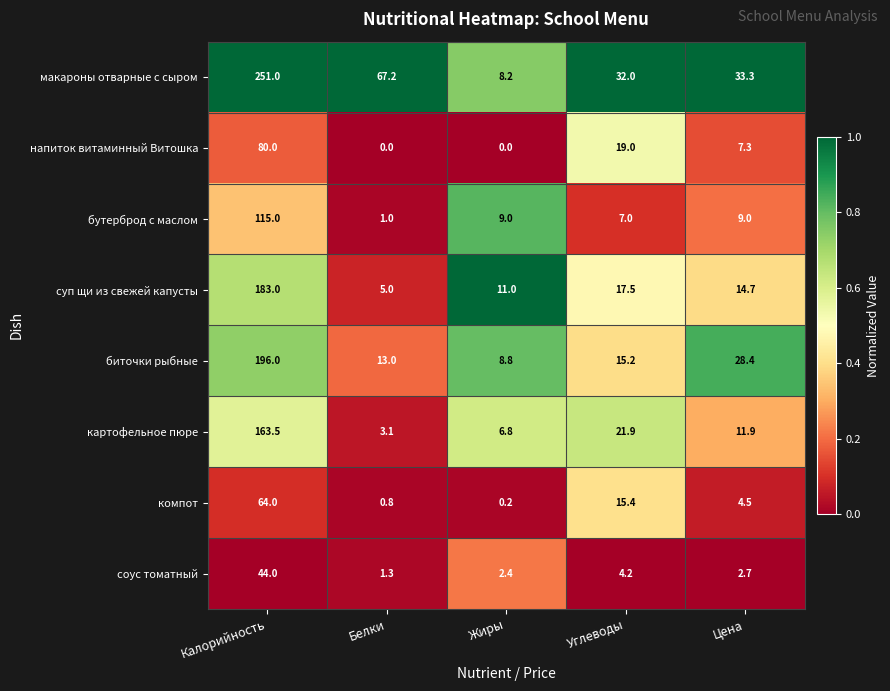

At which label is картофельное пюре closest to 83?

Углеводы